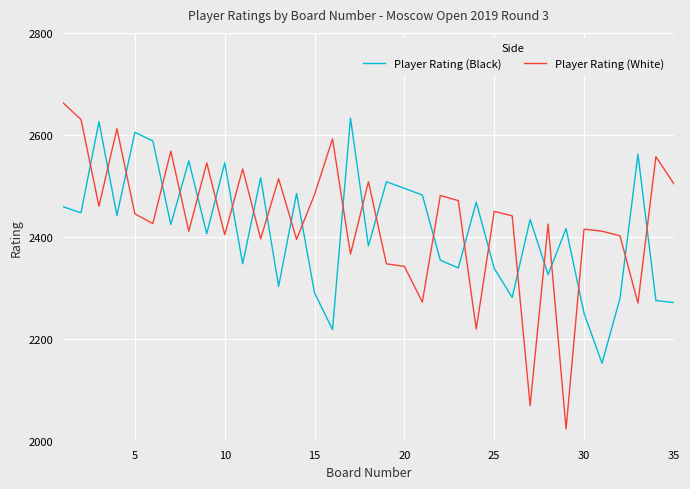

Which series has the largest range (max minus min)?

Player Rating (White)